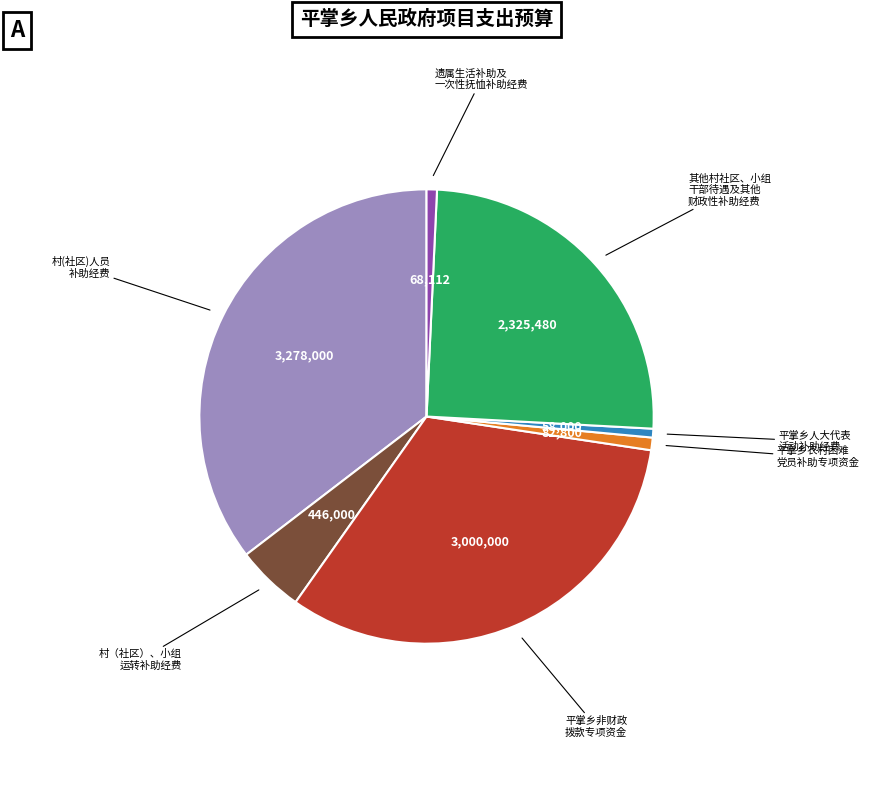

Is there any slice that represents more than half of the pie?

No